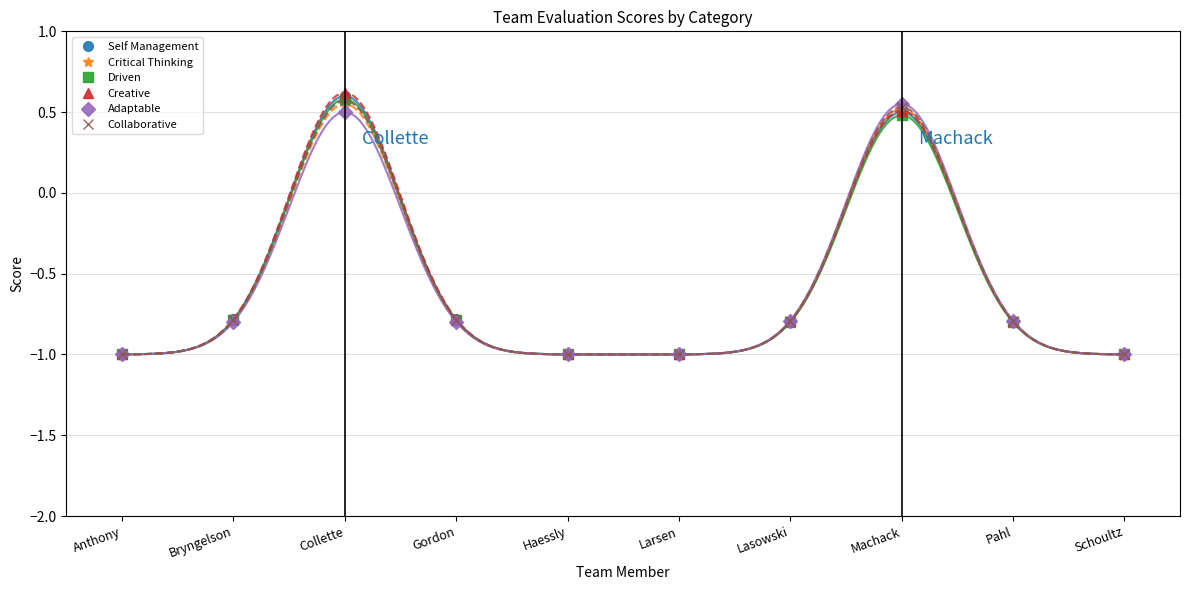

What is the average value of the Self Management series?

-0.6